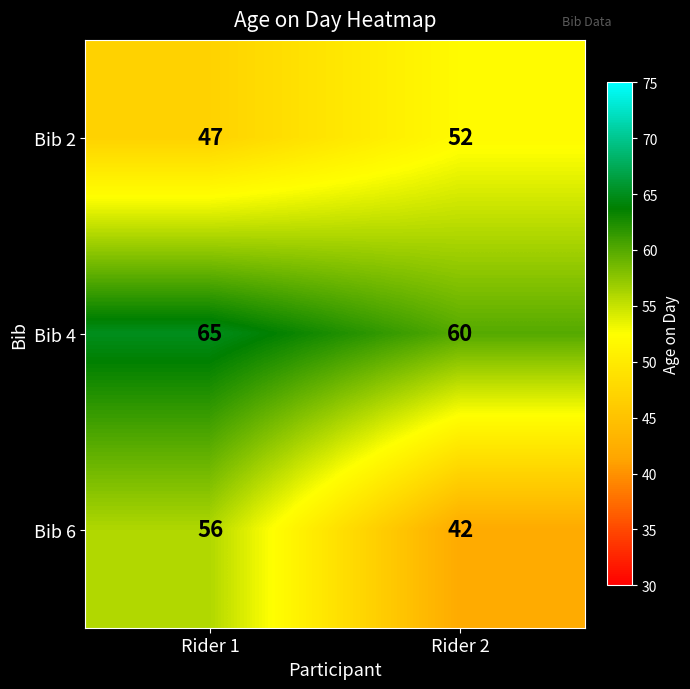

At which label does Bib 4 reach its peak?

Rider 1